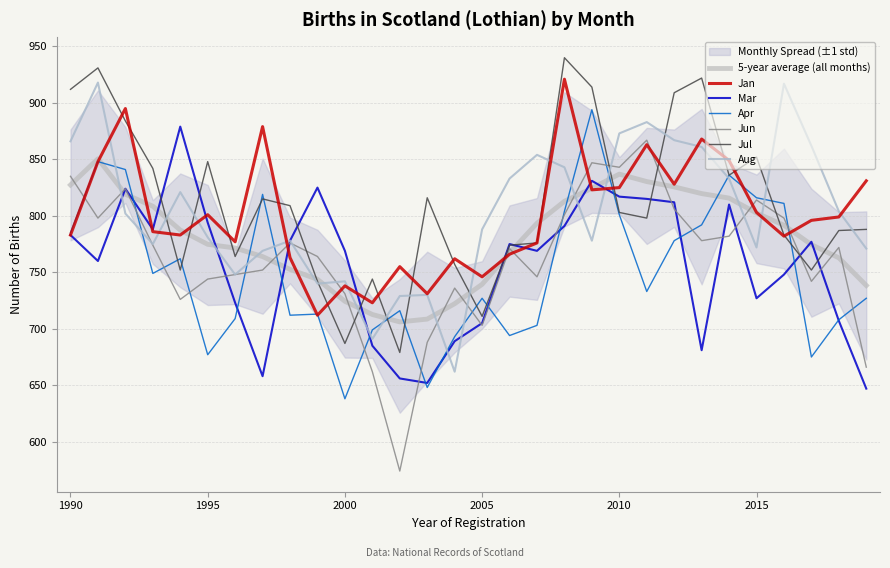

How many intersections are there between Aug and Mar?

7